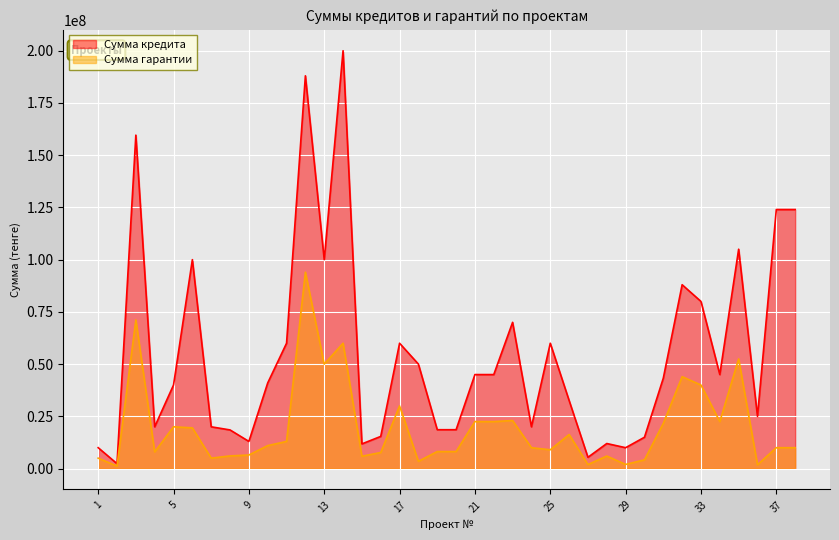

In Сумма кредита, how many points are lower than both neighbors (excluding endpoints)?

10